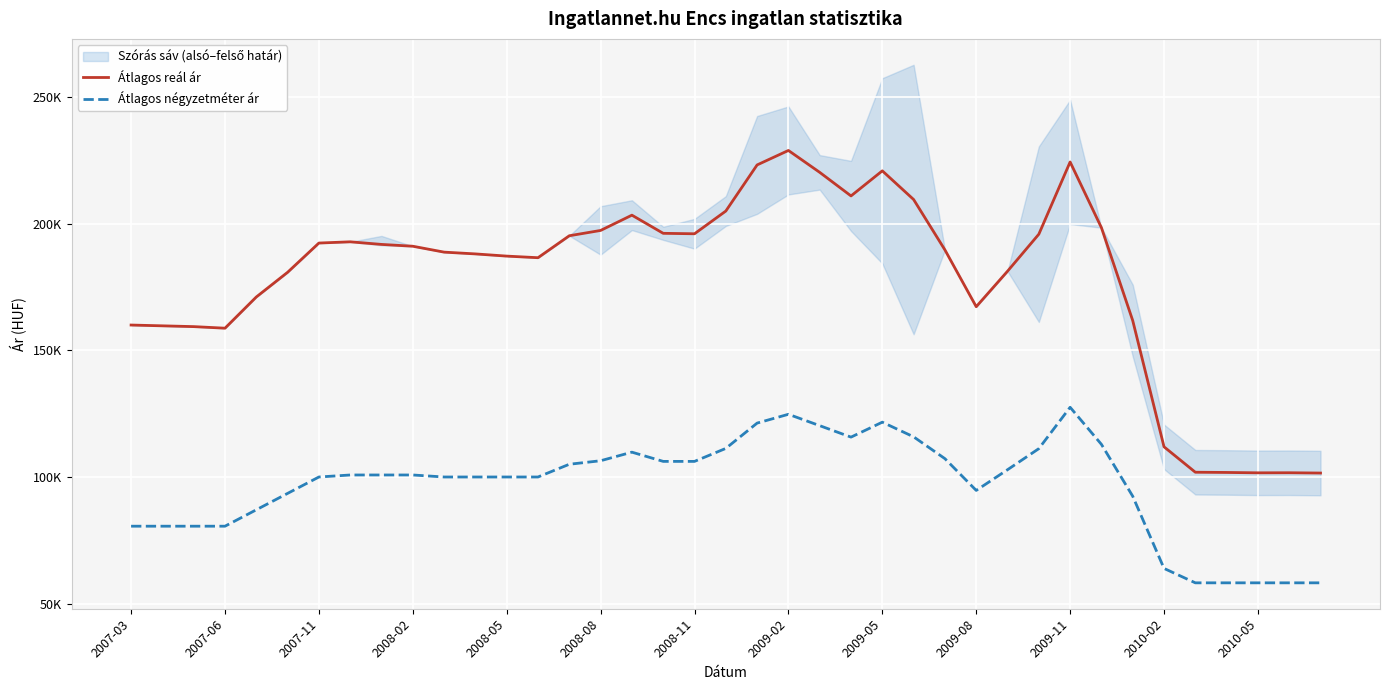

Is it true that Átlagos reál ár equals 53681 at 37?

False